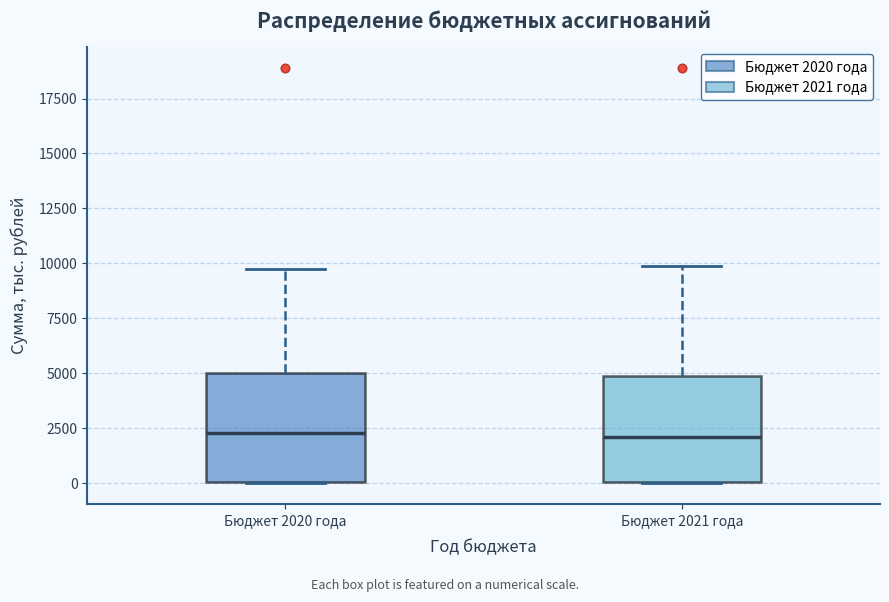

Reading left to right, read every box against the y-axis: the position of its median line, the range the box covers, and the ends of its whiskers. The values are not printed on the chart, so give them approximately, as read against the axis.

Бюджет 2020 года: median 2500, box 0 to 5000, whiskers 0 to 10000
Бюджет 2021 года: median 2000, box 0 to 5000, whiskers 0 to 10000